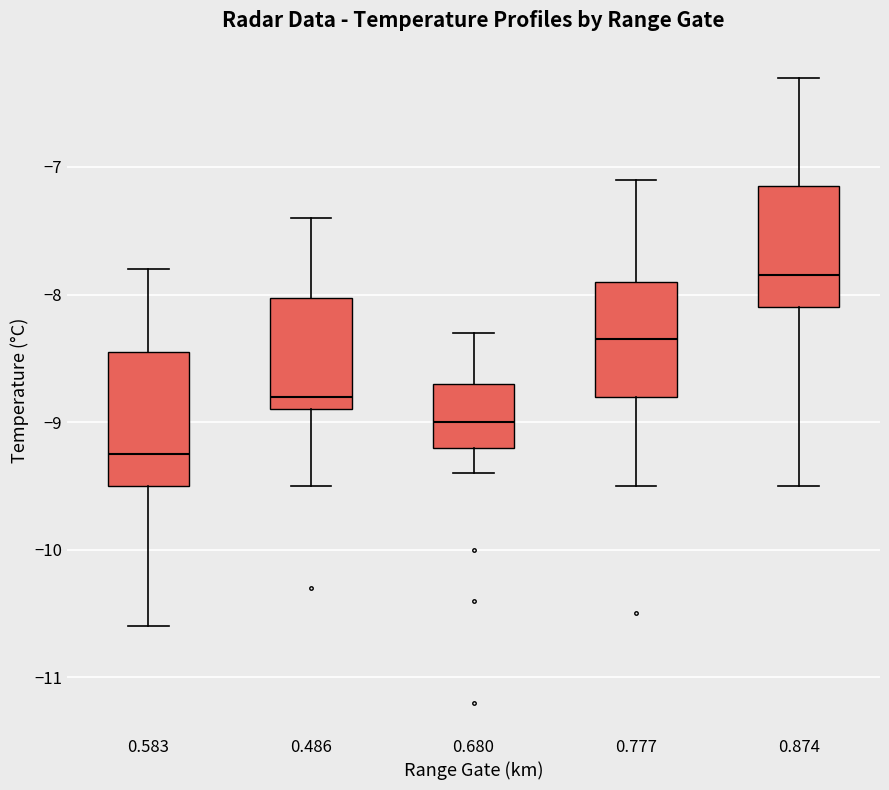

Where is the upper edge of the box at x = 0.680 on the y-axis? The values are not printed on the chart, so give them approximately, as read against the axis.

-8.7